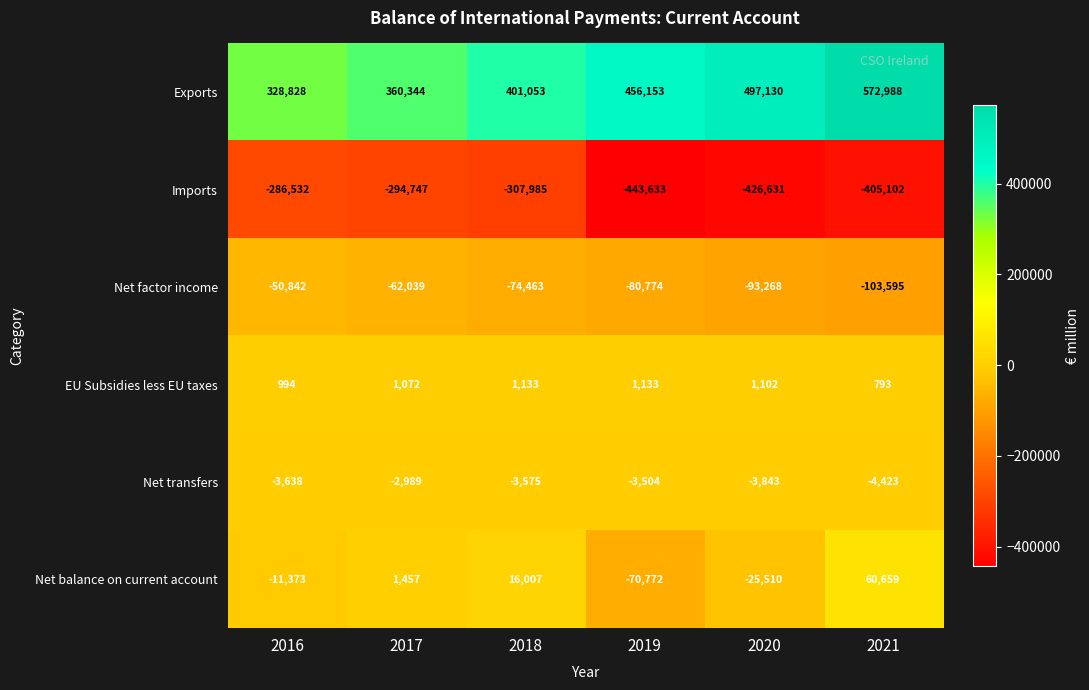

How many Net factor income values are between -93268 and -62039?

4